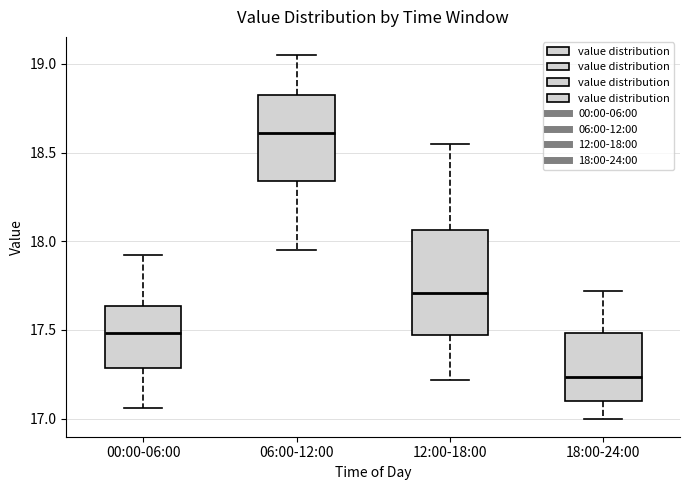

Reading left to right, transcribe this box plot: for each box, give where its median line is, the range the box spans, and where its two whiskers end, as read against the y-axis. The values are not printed on the chart, so give them approximately, as read against the axis.

00:00-06:00: median 17.50, box 17.30 to 17.65, whiskers 17.05 to 17.90
06:00-12:00: median 18.60, box 18.35 to 18.85, whiskers 17.95 to 19.05
12:00-18:00: median 17.70, box 17.45 to 18.05, whiskers 17.20 to 18.55
18:00-24:00: median 17.25, box 17.10 to 17.50, whiskers 17.00 to 17.70